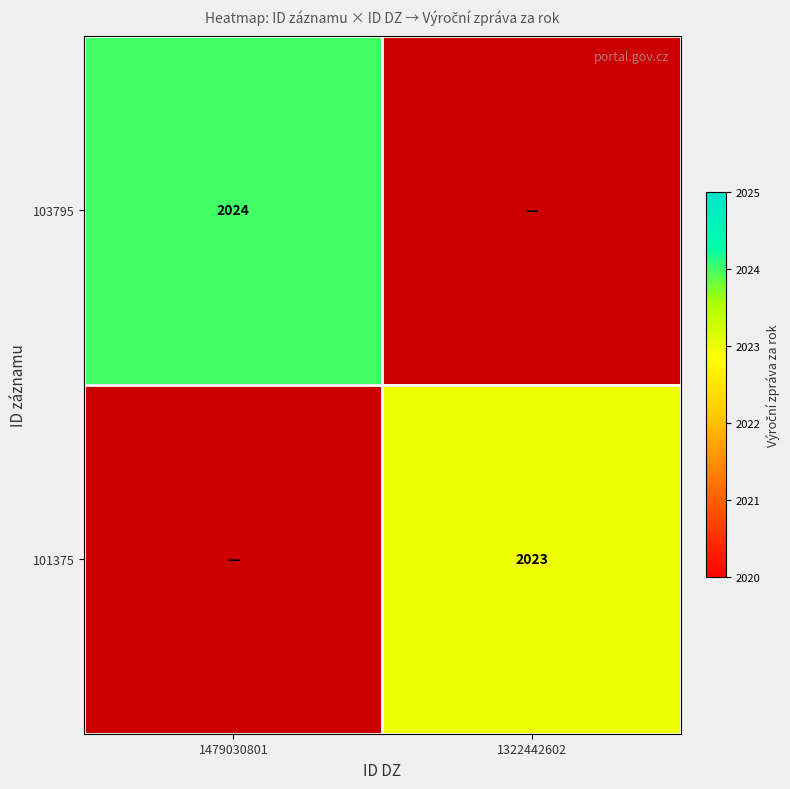

Is it true that 103795 equals 405 at 1479030801?

False